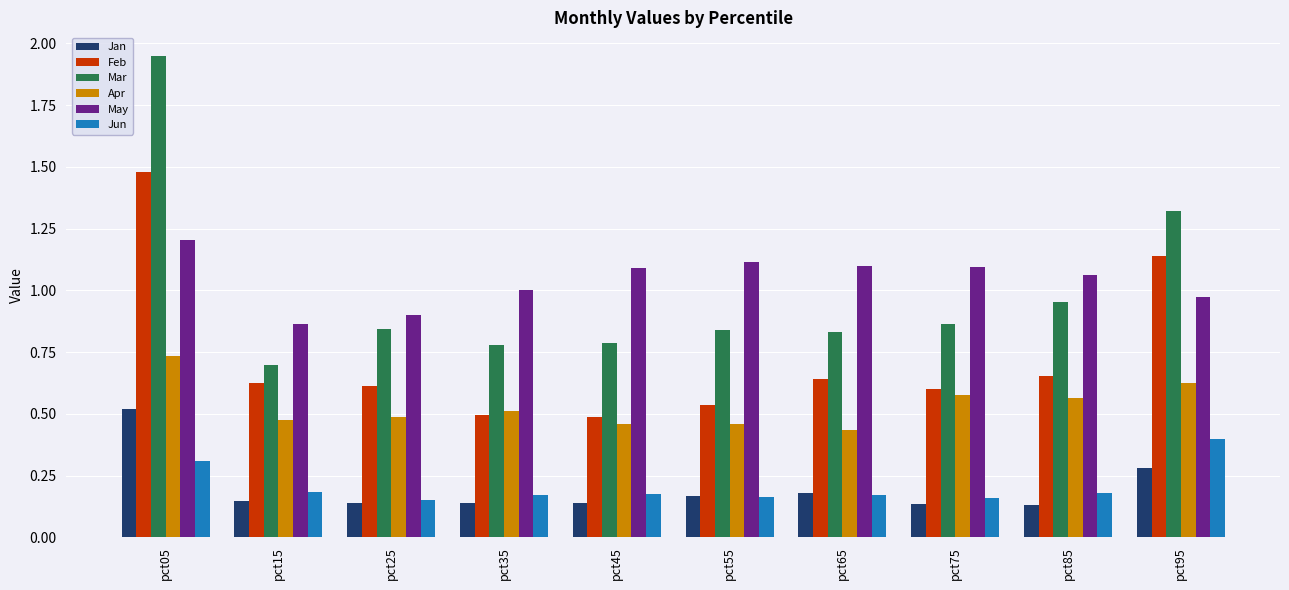

Is it true that Jan equals 0.2 at pct55?

True